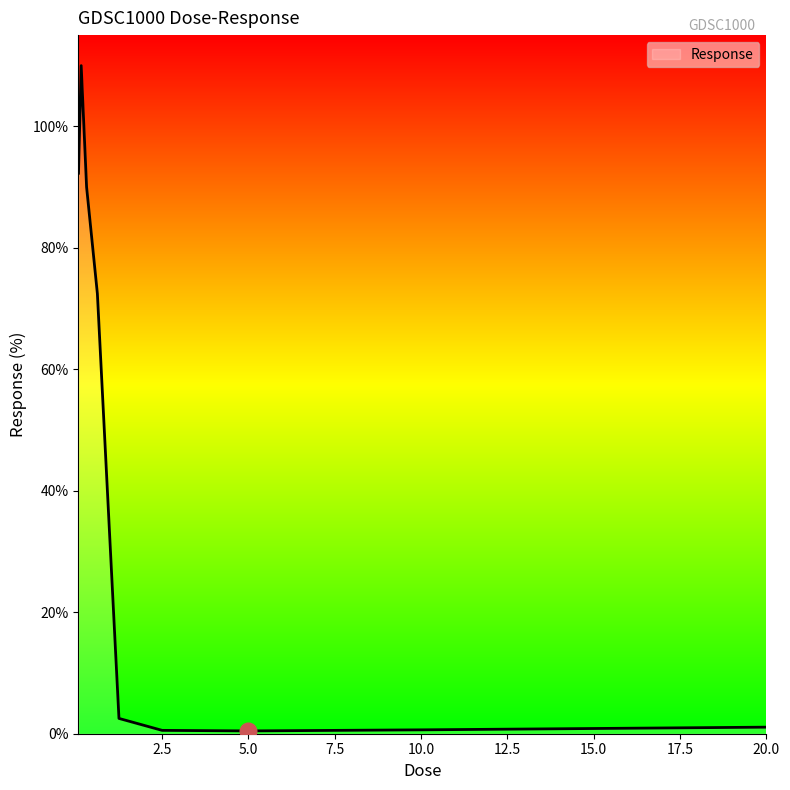

What is the difference between the maximum and minimum values?

109.5